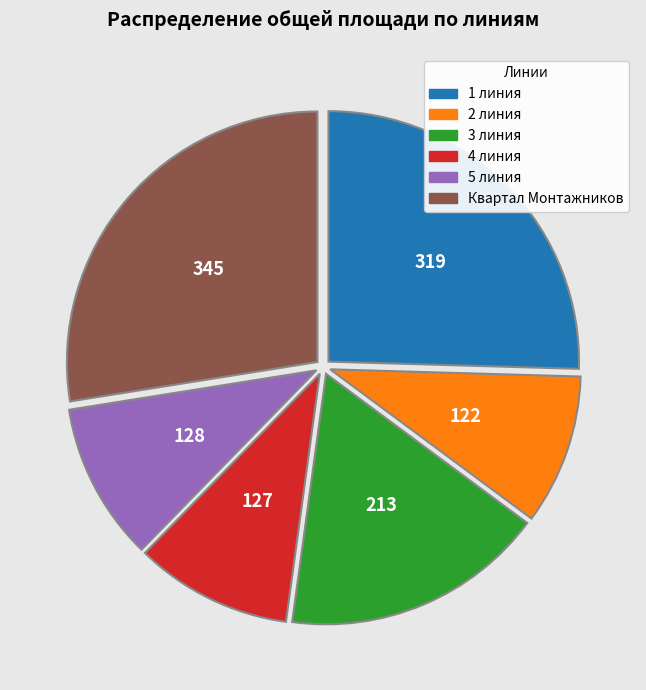

Is the sum of 4 линия and Квартал Монтажников greater than half?

No